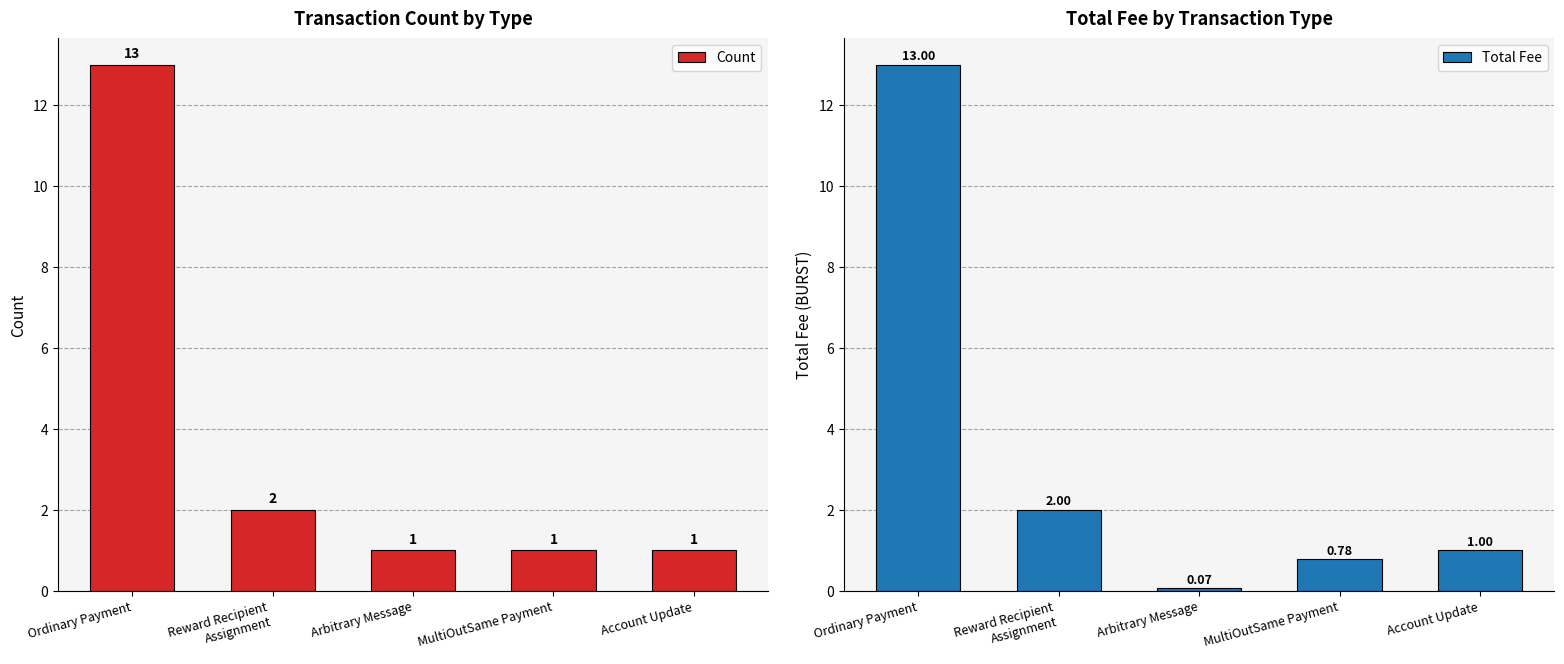

Which series has the largest range (max minus min)?

Total Fee